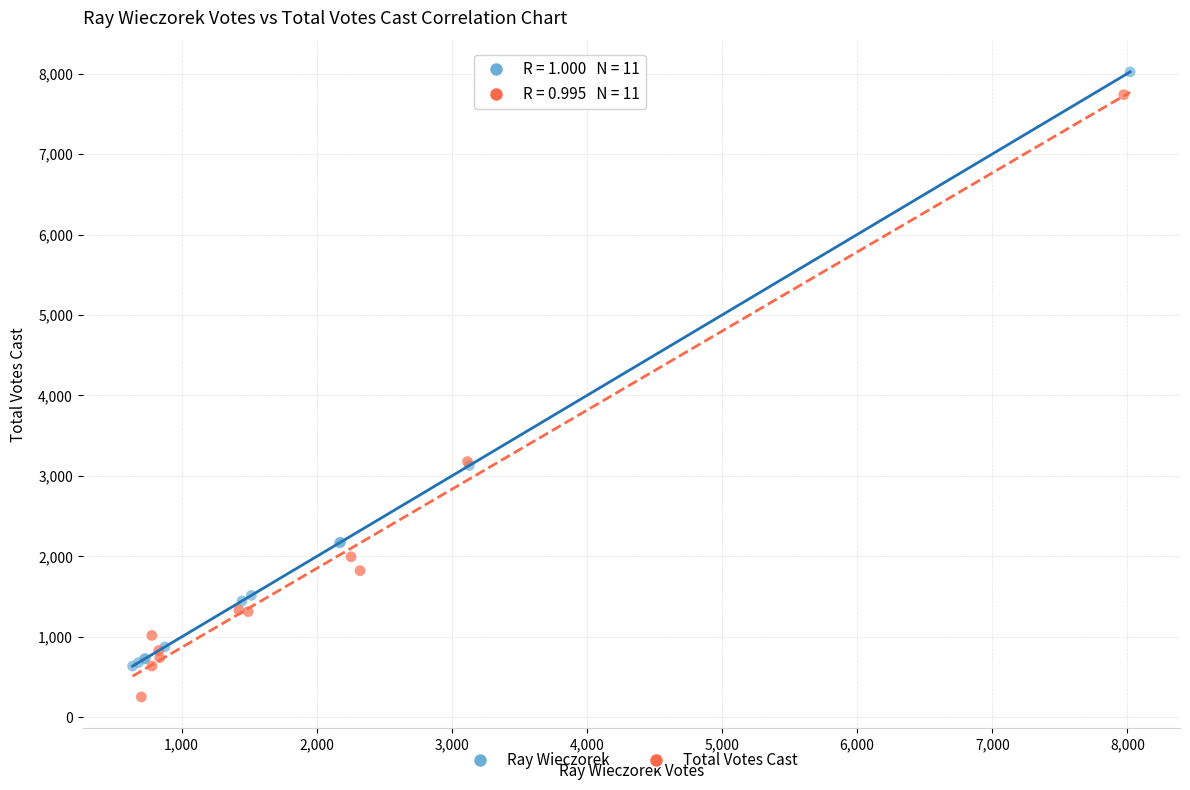

Which series contains the lowest Y value?

Total Votes Cast